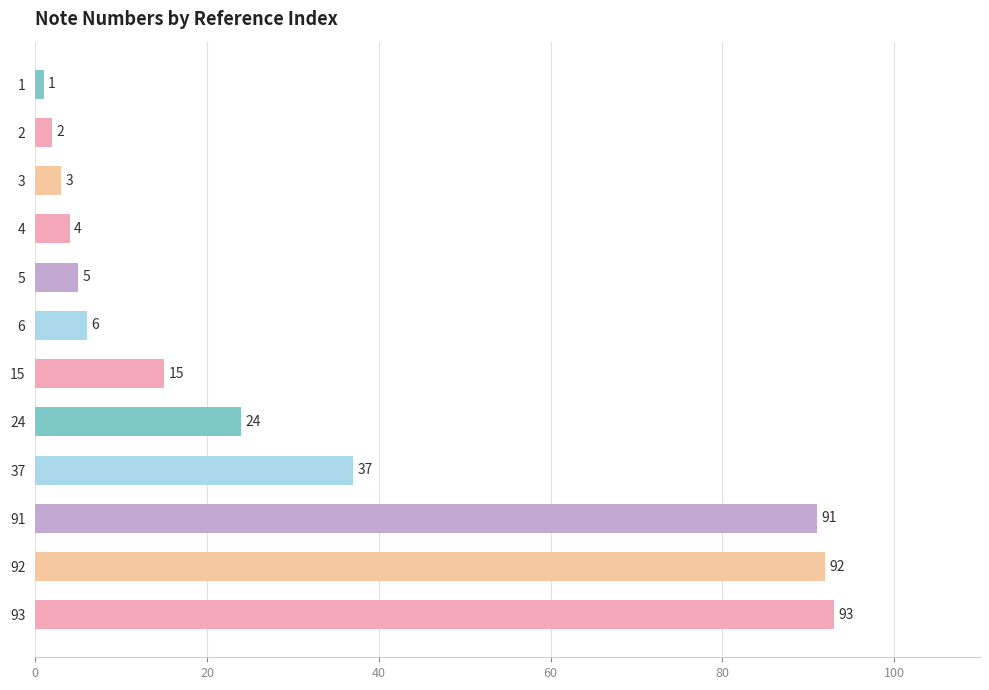

What is the value of the 7th bar from the top?

15